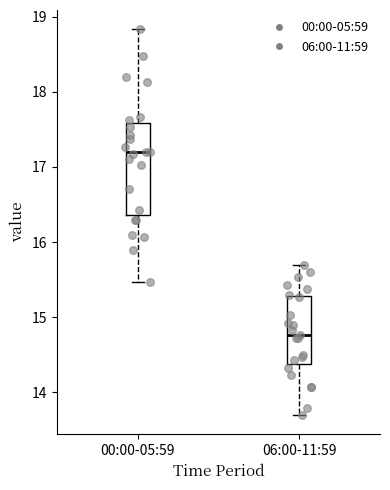

Reading left to right, read every box against the y-axis: the position of its median line, the range the box covers, and the ends of its whiskers. The values are not printed on the chart, so give them approximately, as read against the axis.

00:00-05:59: median 17.2, box 16.4 to 17.6, whiskers 15.5 to 18.8
06:00-11:59: median 14.8, box 14.4 to 15.3, whiskers 13.7 to 15.7